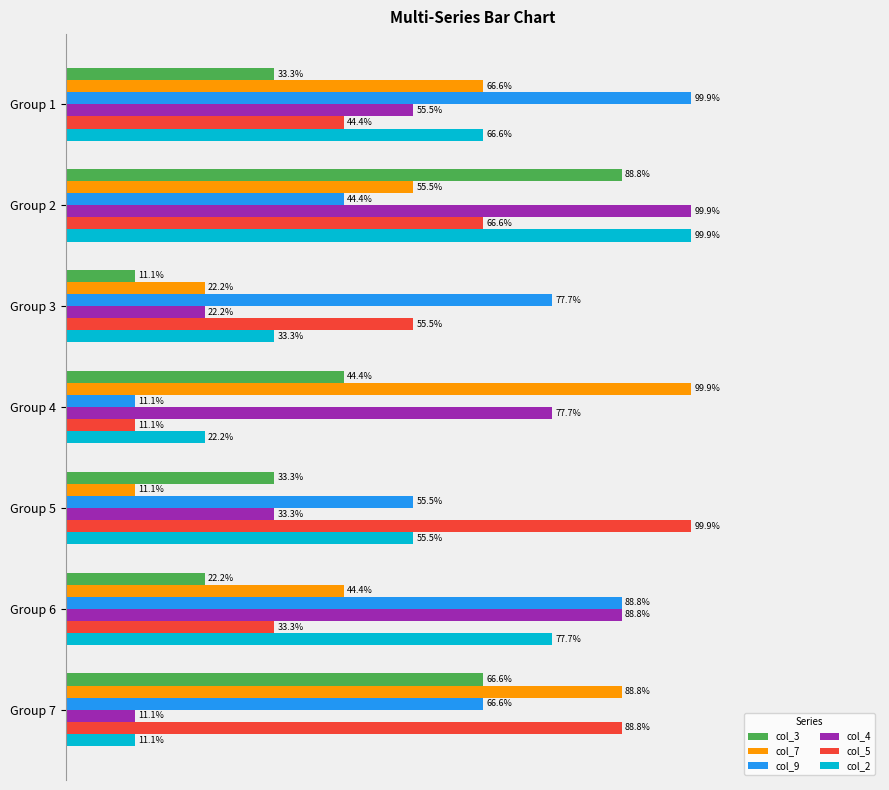

At which label does col_3 reach its peak?

Group 2